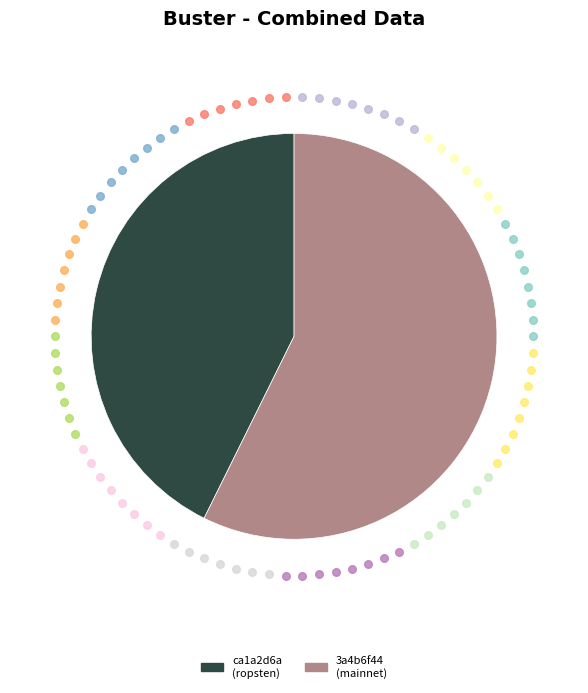

Is ca1a2d6a (ropsten) the majority of the pie?

No